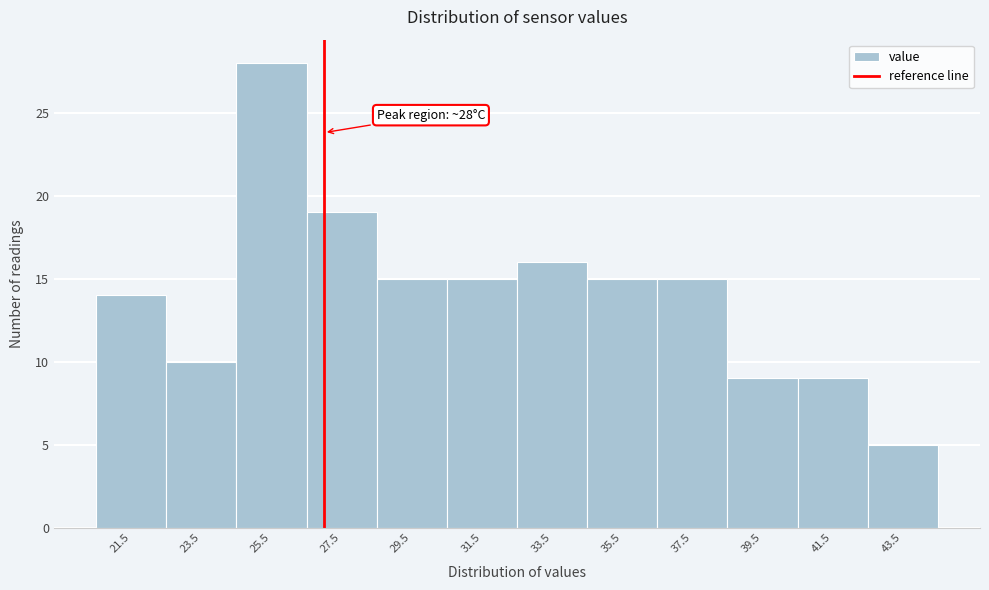

Reading left to right, transcribe all the data shown in this chart.

14	10	28	19	15	15	16	15	15	9	9	5